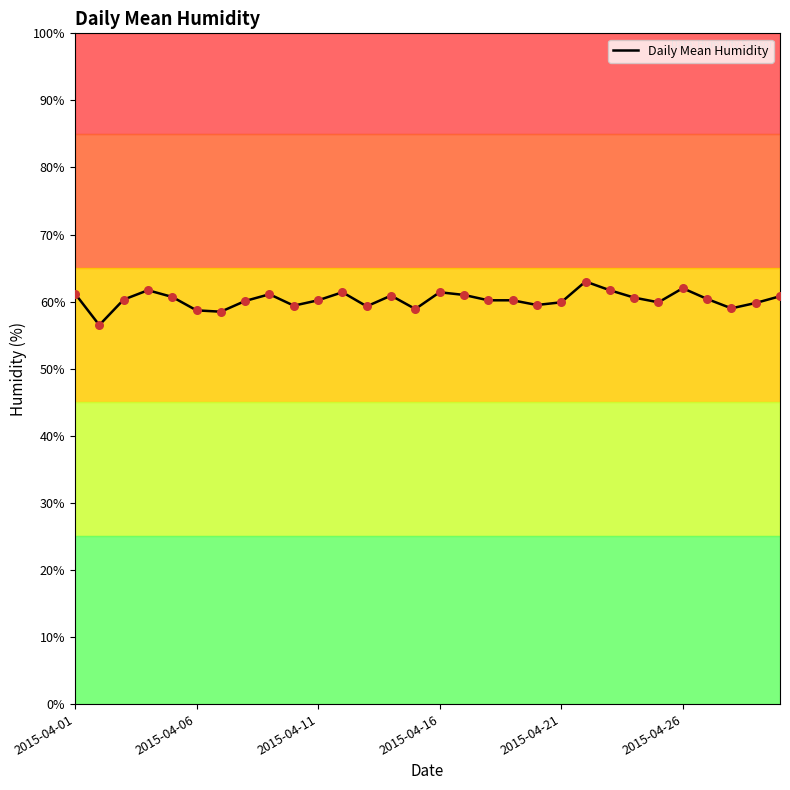

What is the smallest value displayed?

56.5